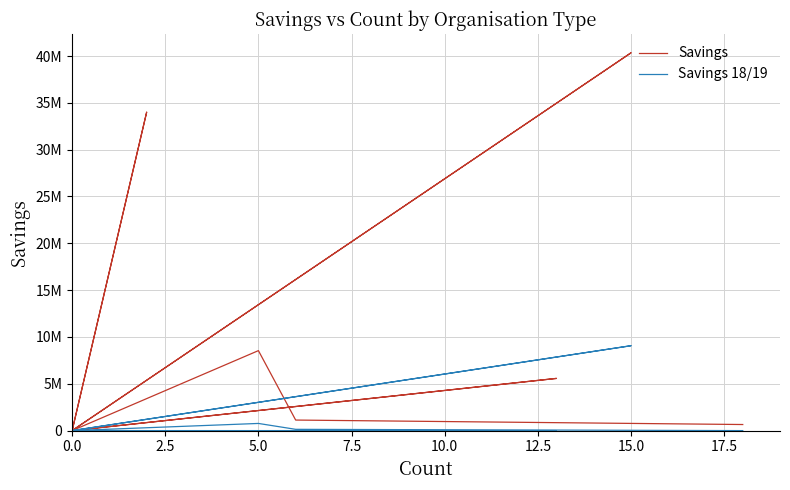

True or false: Savings 18/19 and Savings cross at least once.

False